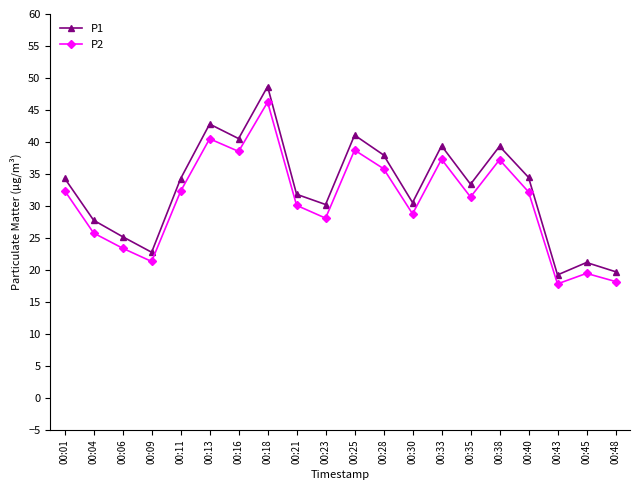

What is the sum of the P1 values at 00:21 and 00:35?

65.2